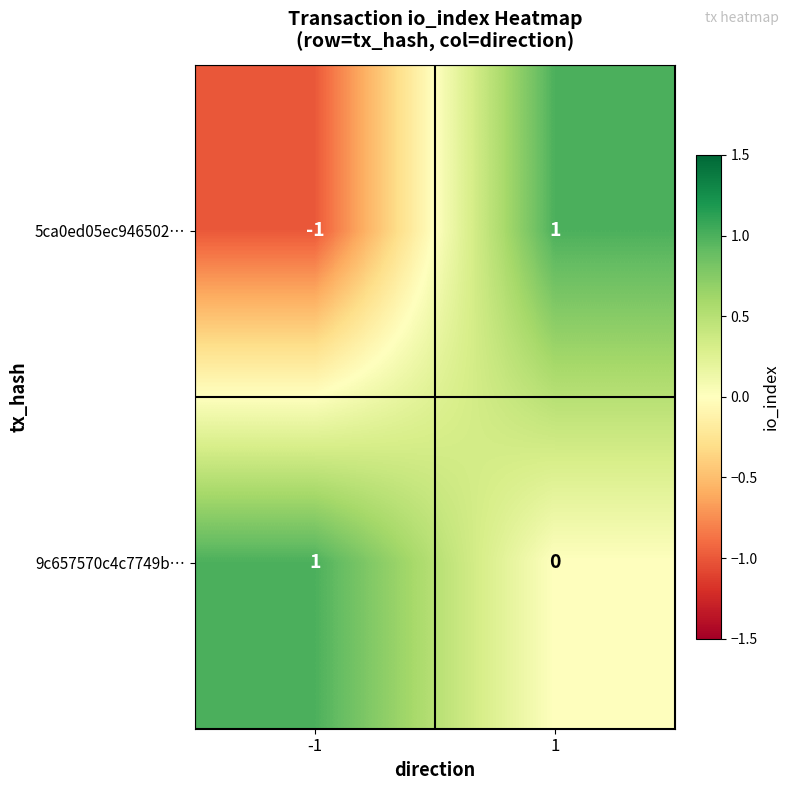

At how many categories does at least one series exceed 0?

2